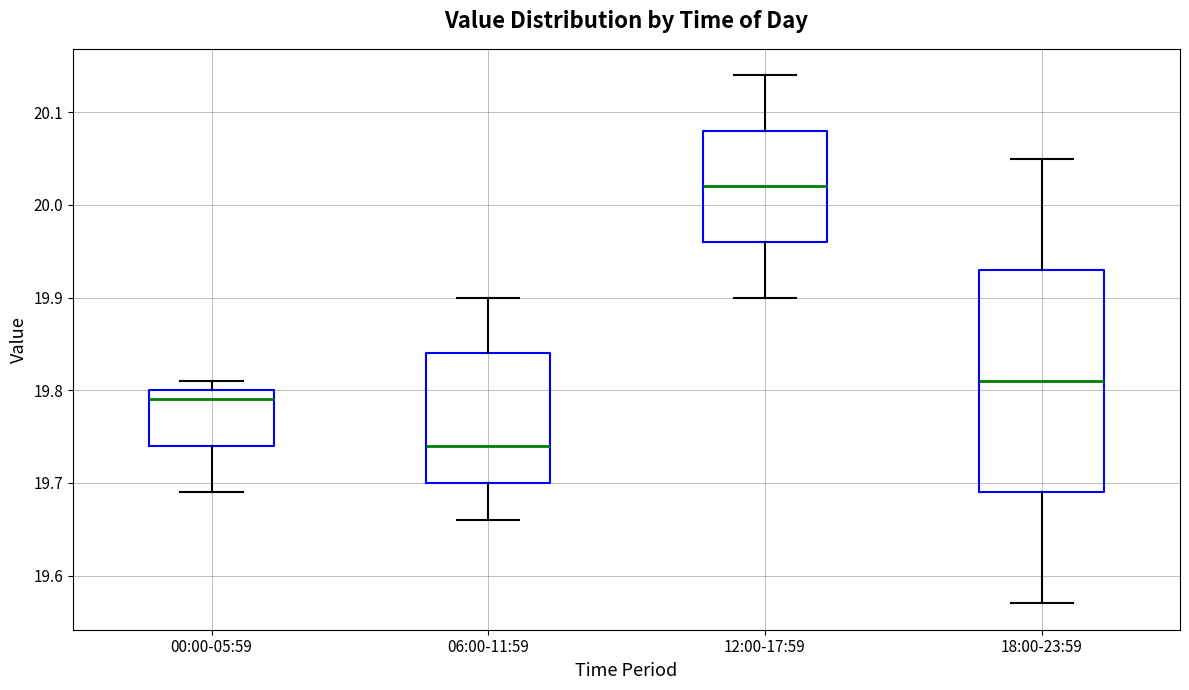

Reading left to right, transcribe this box plot: for each box, give where its median line is, the range the box spans, and where its two whiskers end, as read against the y-axis. The values are not printed on the chart, so give them approximately, as read against the axis.

00:00-05:59: median 19.79, box 19.74 to 19.80, whiskers 19.69 to 19.81
06:00-11:59: median 19.74, box 19.70 to 19.84, whiskers 19.66 to 19.90
12:00-17:59: median 20.02, box 19.96 to 20.08, whiskers 19.90 to 20.14
18:00-23:59: median 19.81, box 19.69 to 19.93, whiskers 19.57 to 20.05